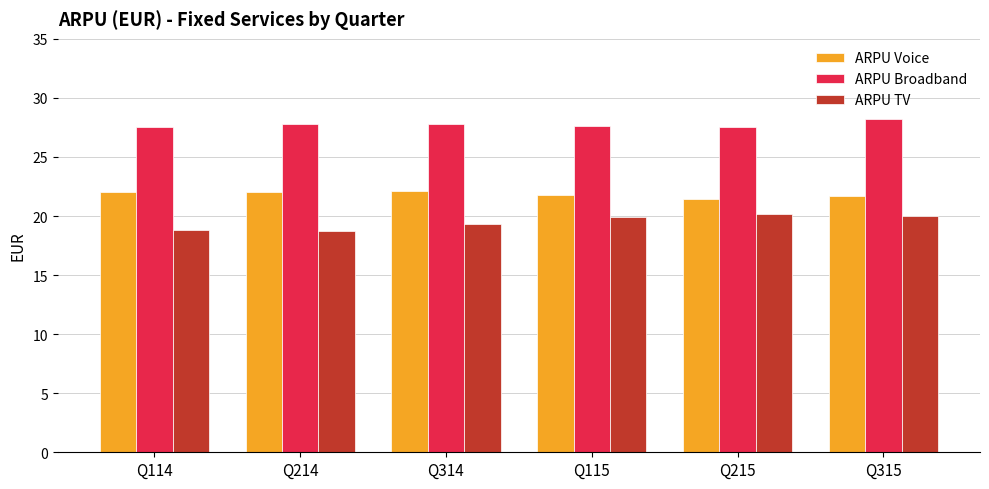

What is the total value across all series at Q214?

68.5